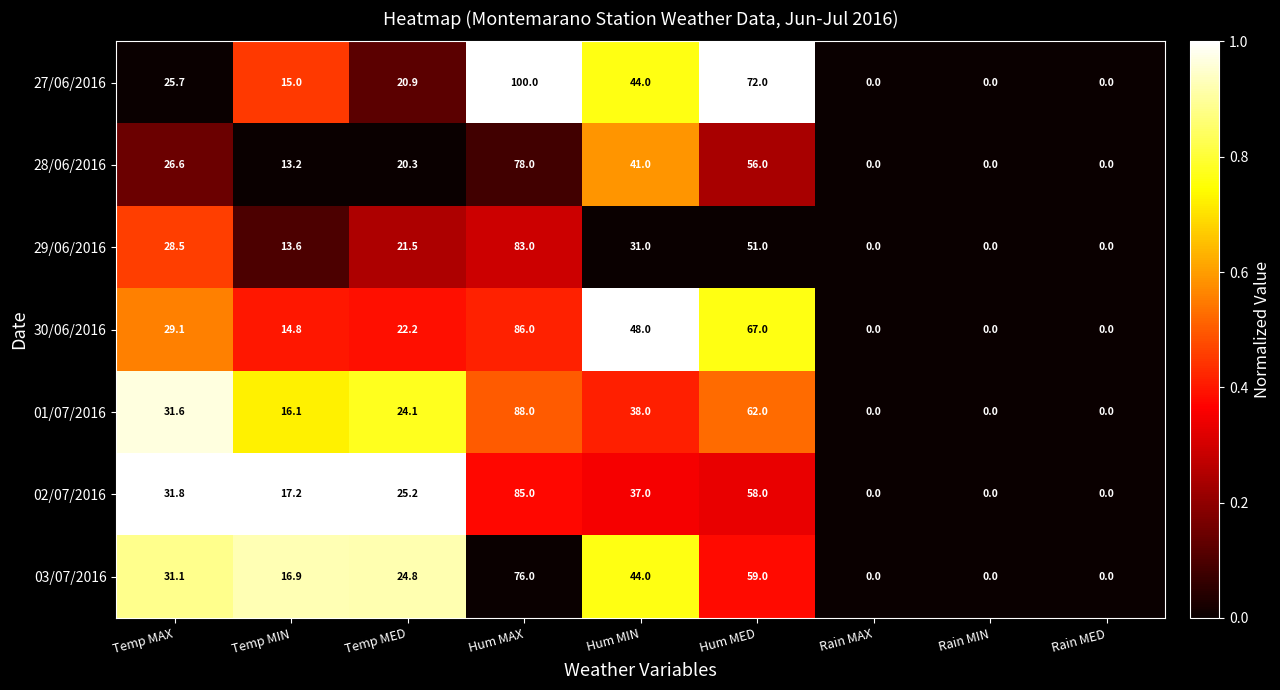

Which series has the widest spread of values?

27/06/2016